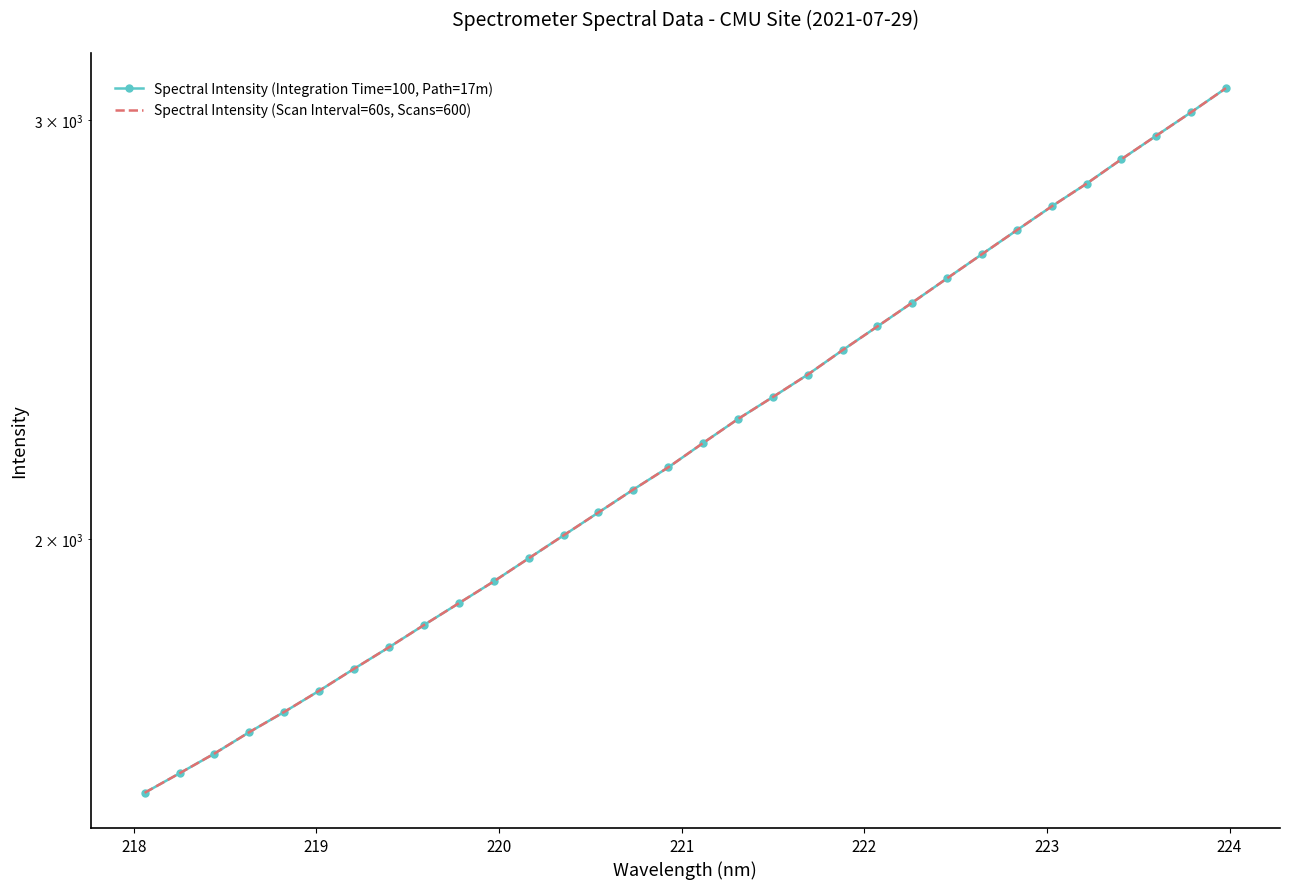

True or false: Spectral Intensity (Scan Interval=60s, Scans=600) and Spectral Intensity (Integration Time=100, Path=17m) intersect in this chart.

False